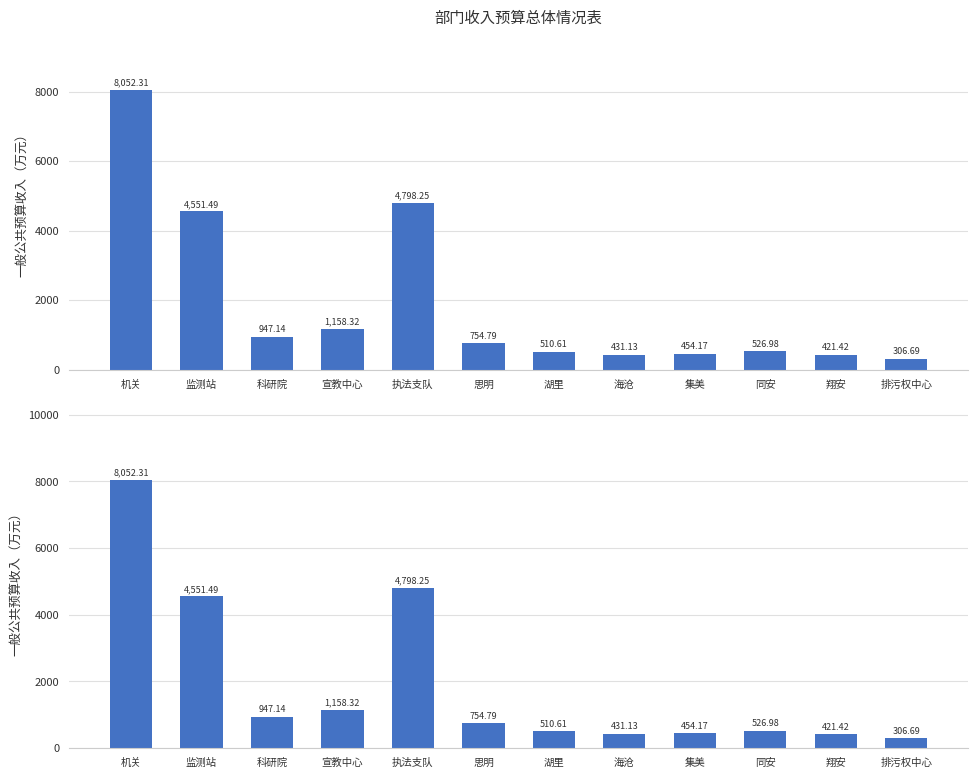

Approximately how many times larger is the value at 集美 compared to 机关?

0.1